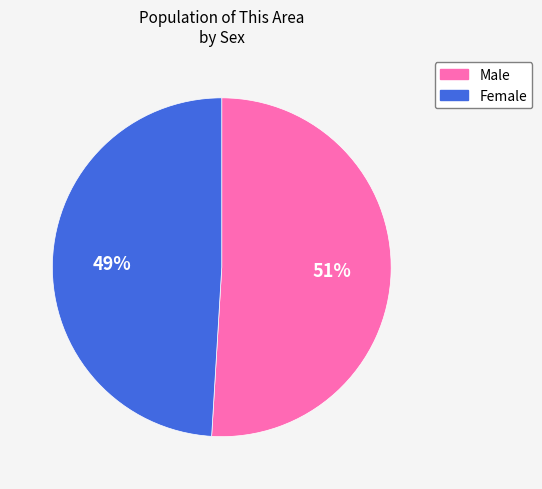

Which slice is the largest?

Male